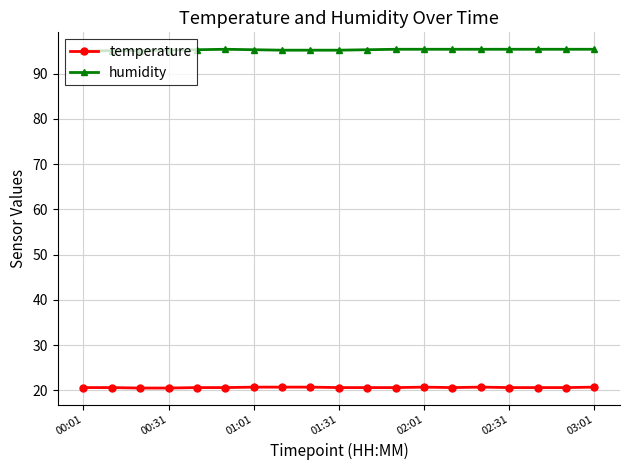

Rank the series by their average value, from highest to lowest.

humidity, temperature